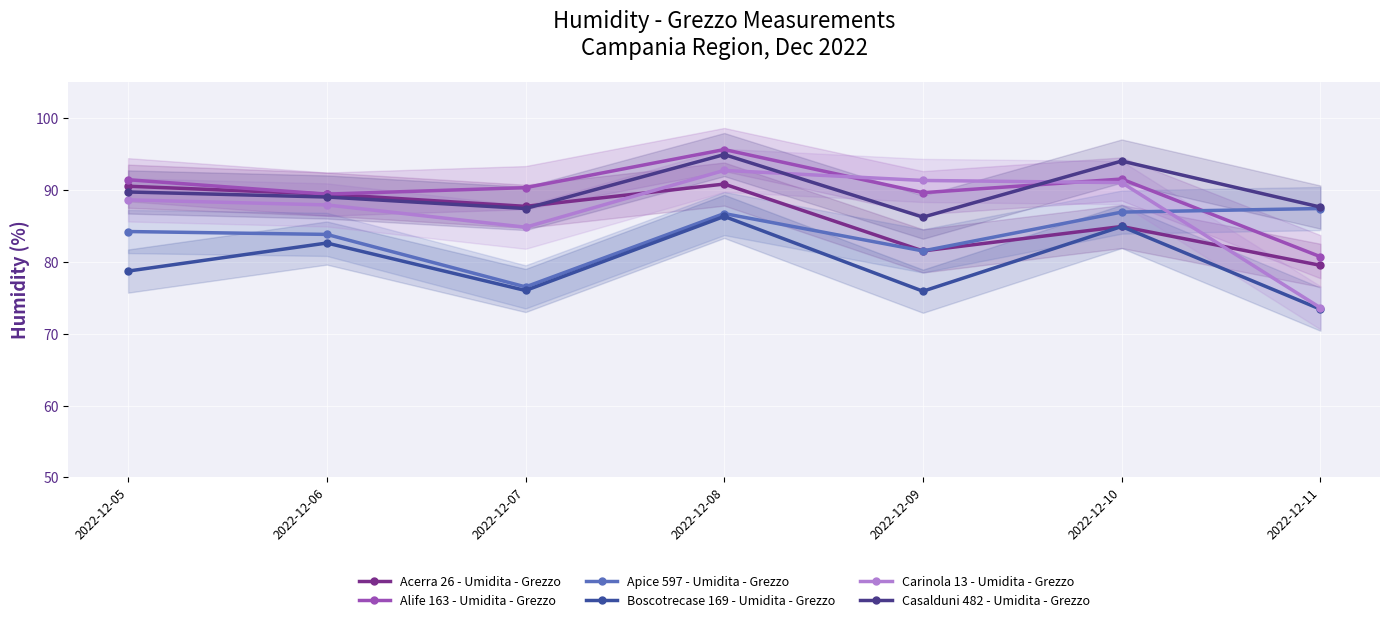

What is the difference between the maximum and second lowest values in the Alife 163 - Umidita - Grezzo series?

6.2